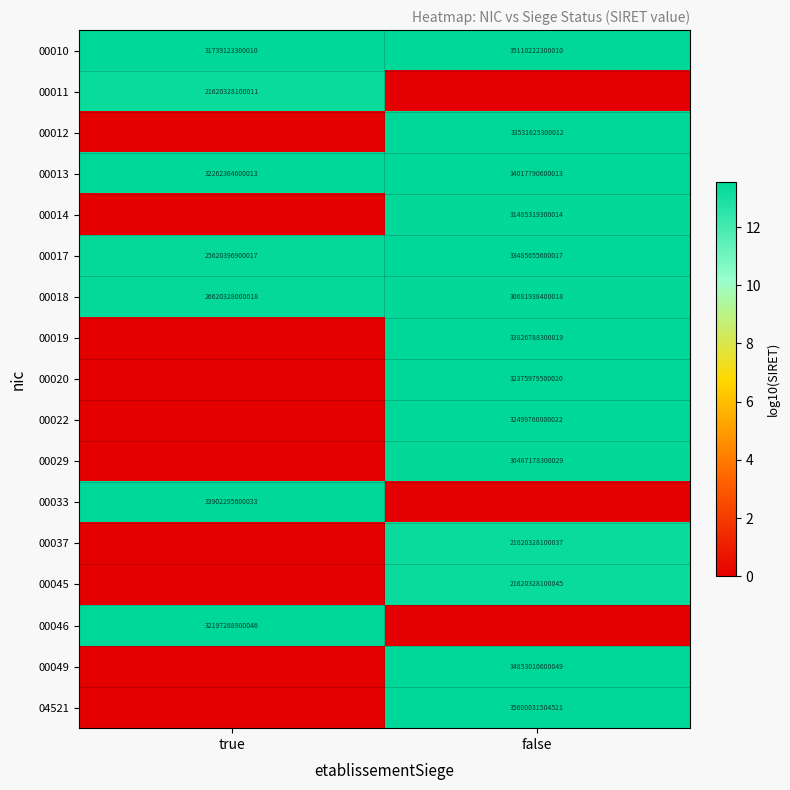

Is it true that 00037 equals 10061119713129 at false?

False